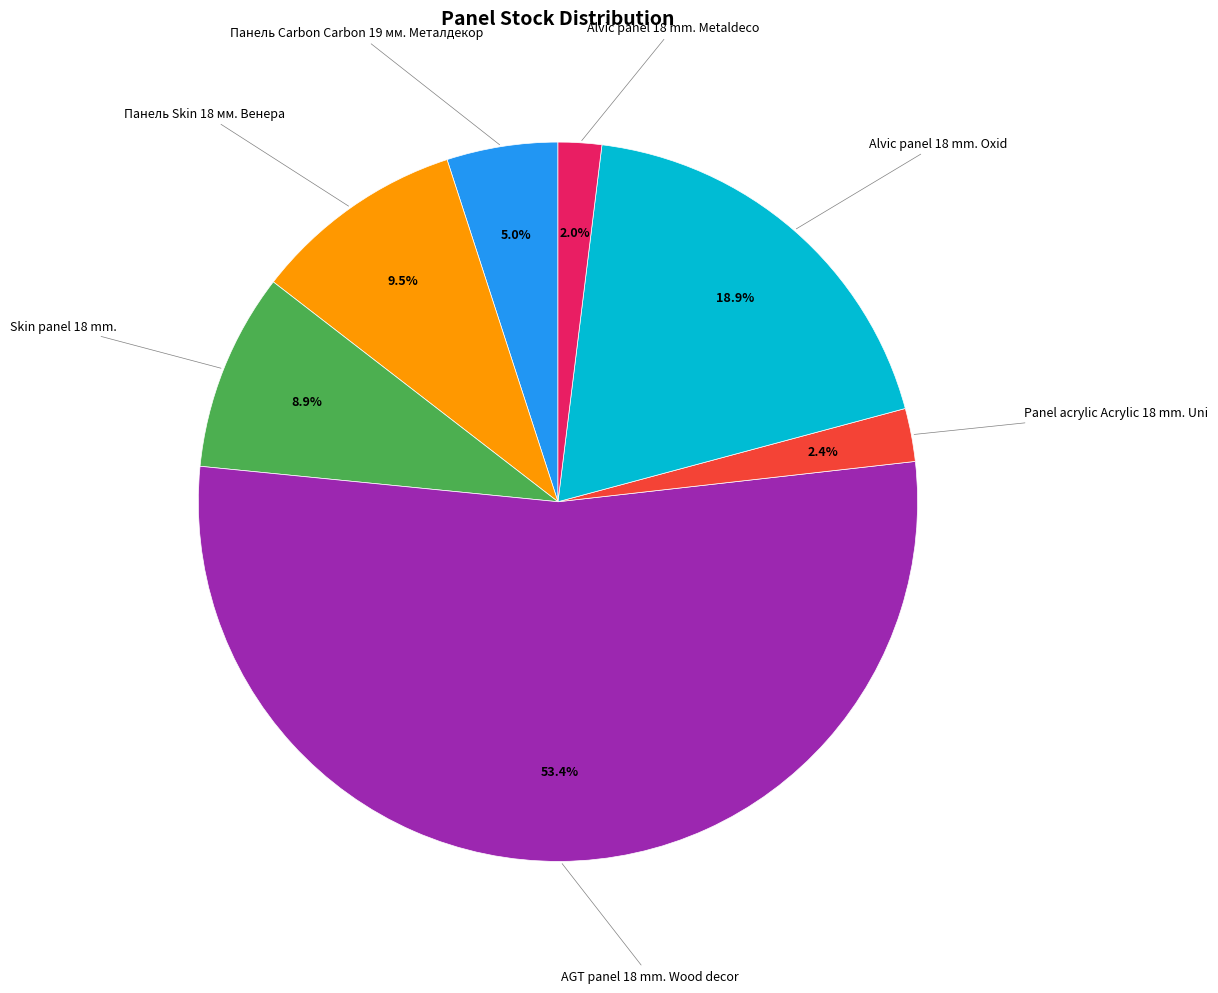

Is AGT panel 18 mm. Wood decor the majority of the pie?

Yes